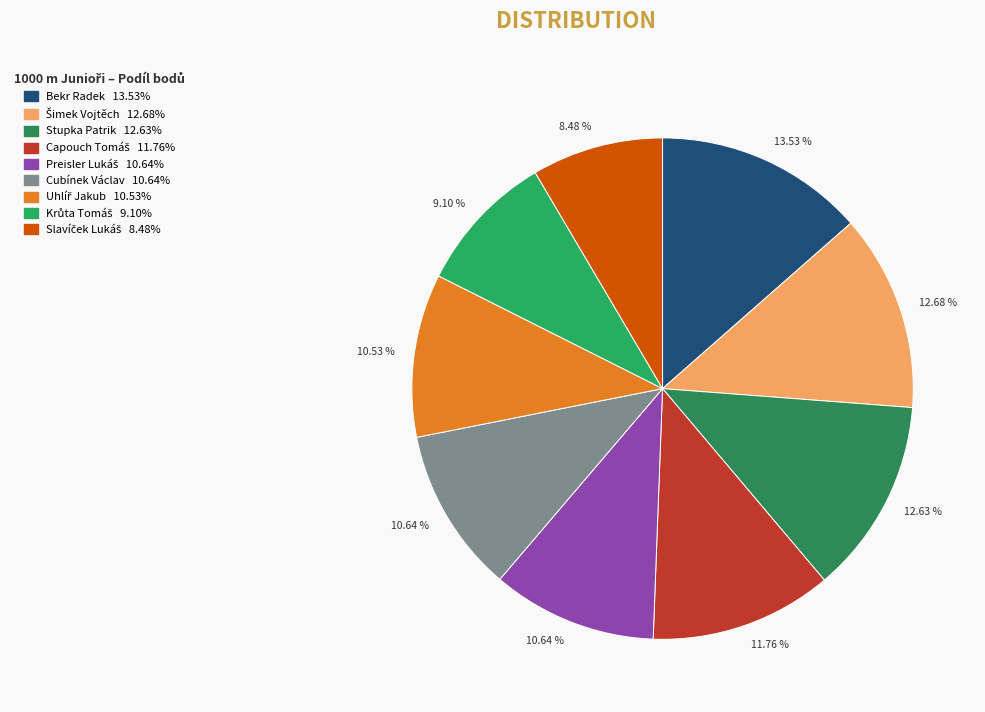

How many segments does this pie chart have?

9